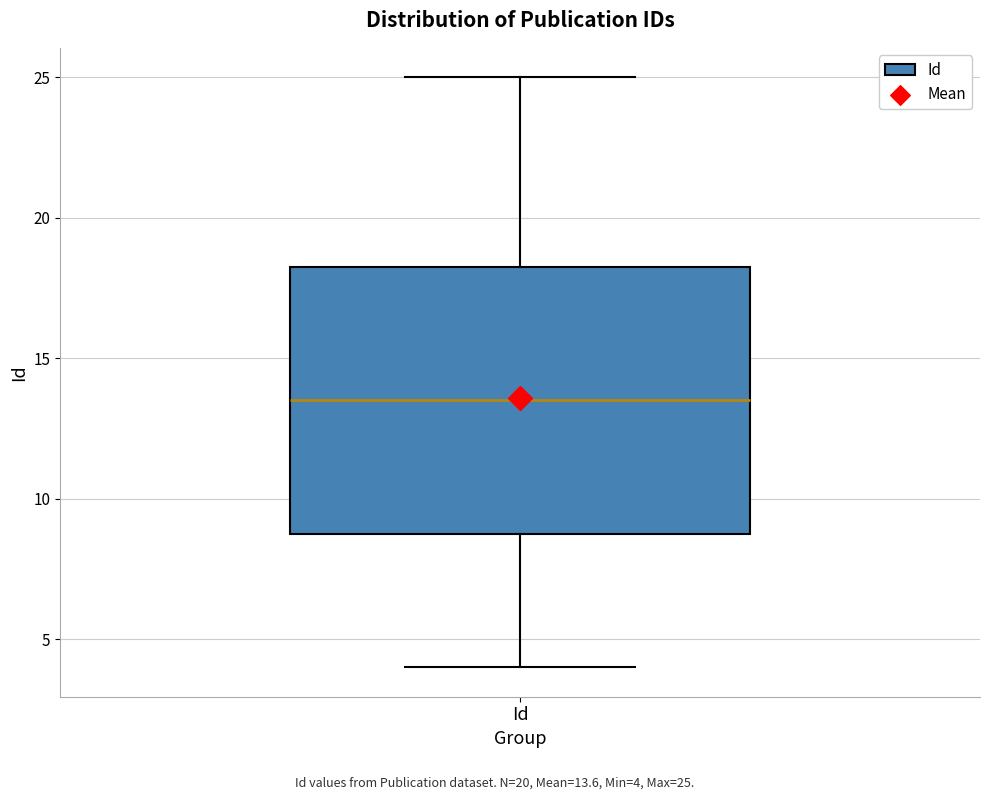

Read this box plot against the y-axis: the position of the median line, the range covered by the box, and the ends of both whiskers. The values are not printed on the chart, so give them approximately, as read against the axis.

median 13.5, box 9.0 to 18.5, whiskers 4.0 to 25.0